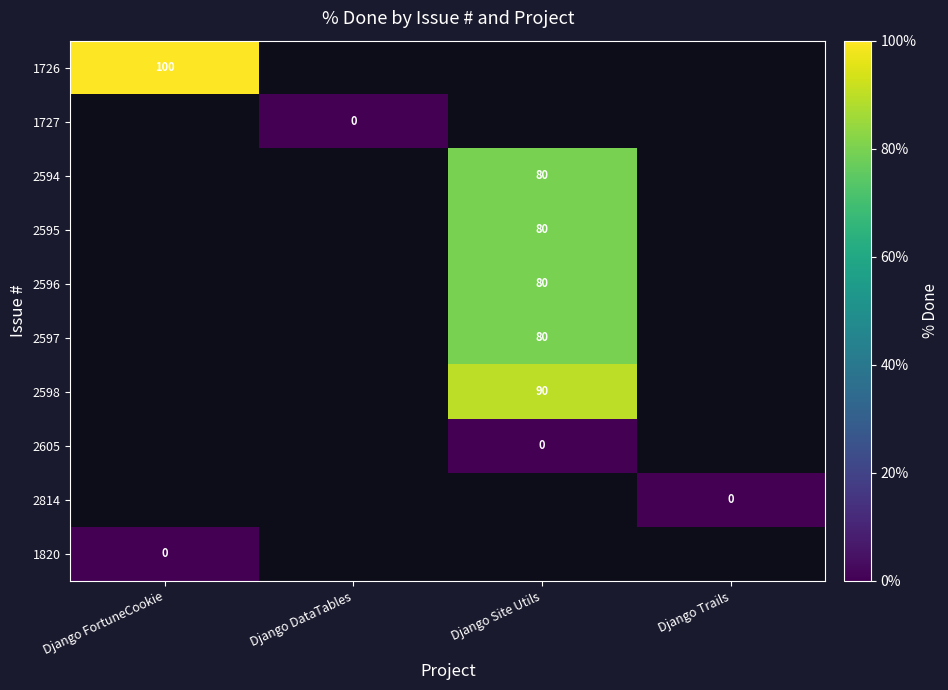

Which label corresponds to the smallest value in the chart?

Django DataTables